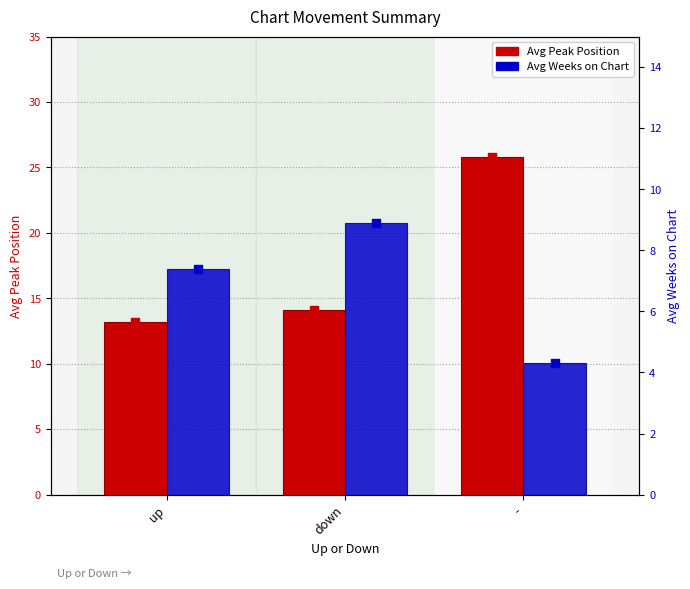

What is the total value across all series at down?

23.0